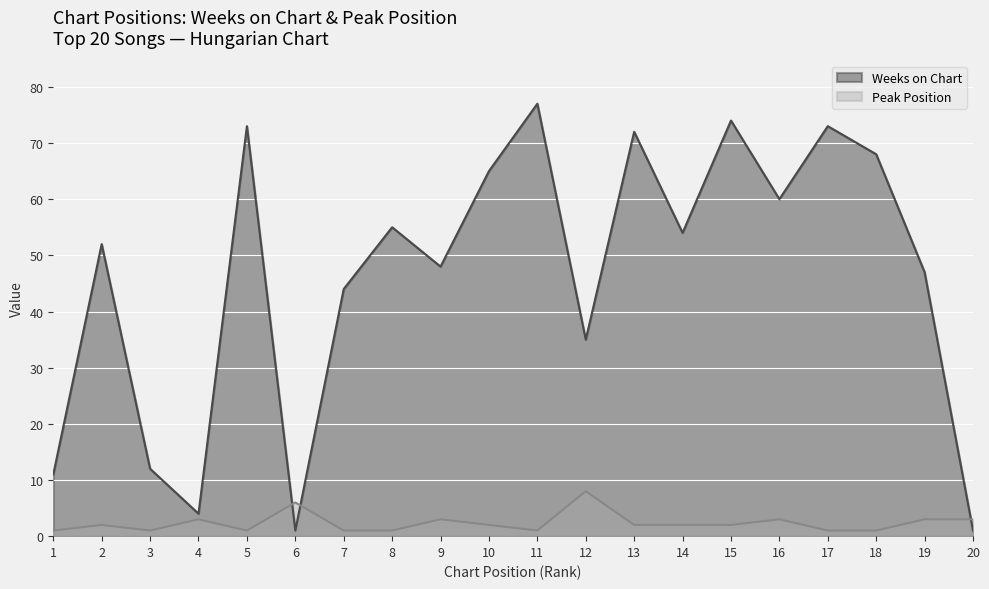

What is the sum of the Peak Position values at 4 and 1?

4